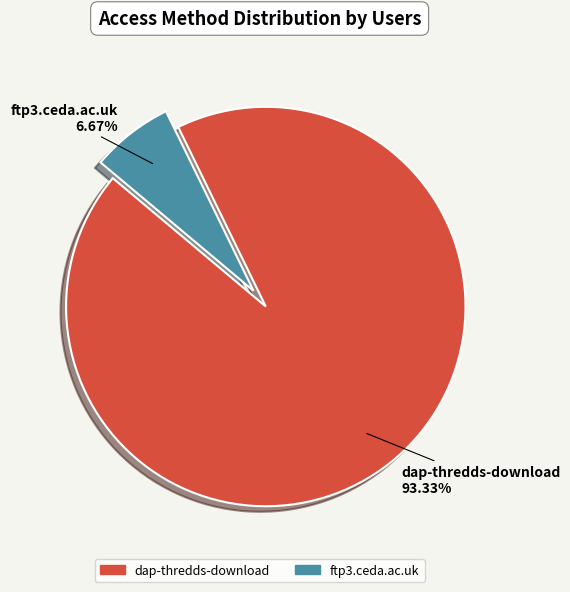

Rank the categories by value from lowest to highest.

ftp3.ceda.ac.uk, dap-thredds-download